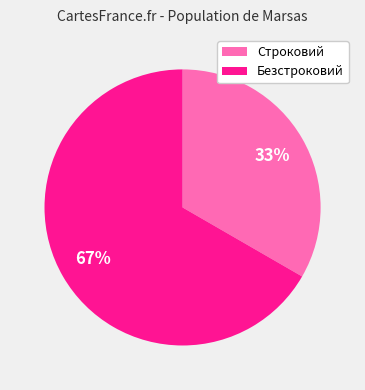

What is the largest slice in the pie chart?

Безстроковий